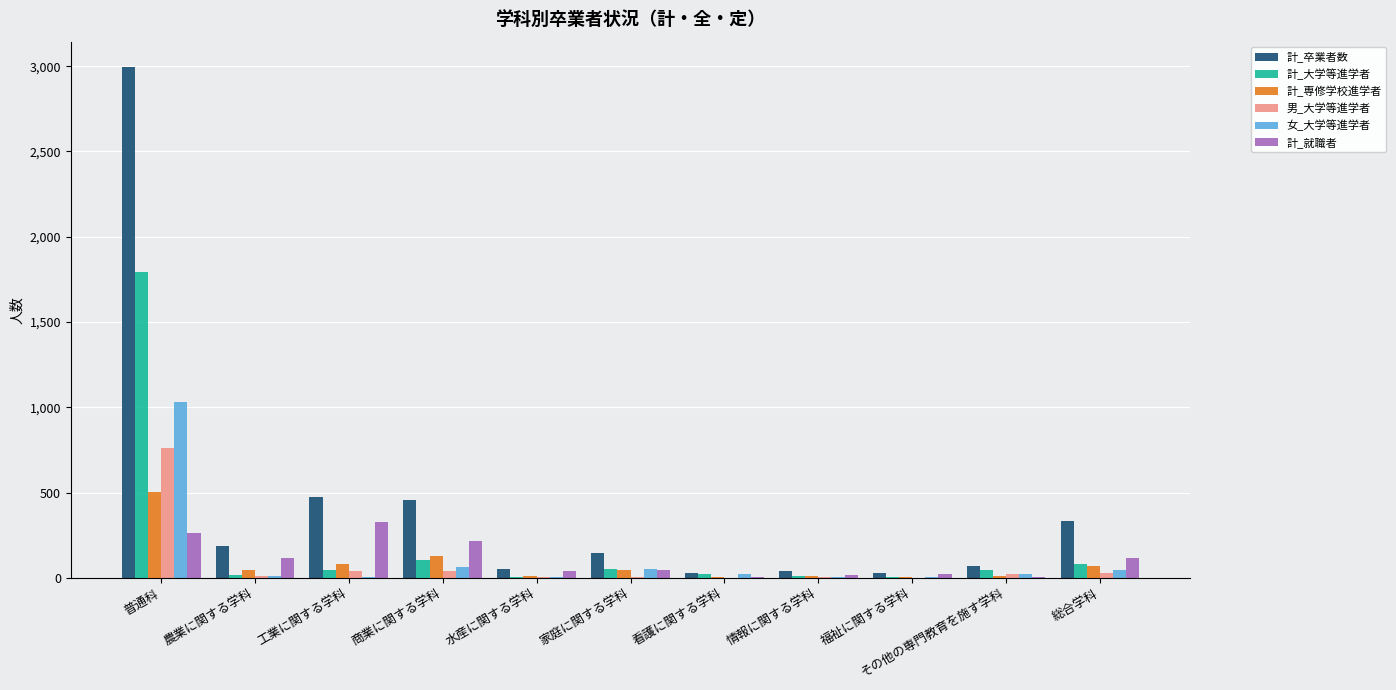

At which category is the sum across all series the highest?

普通科